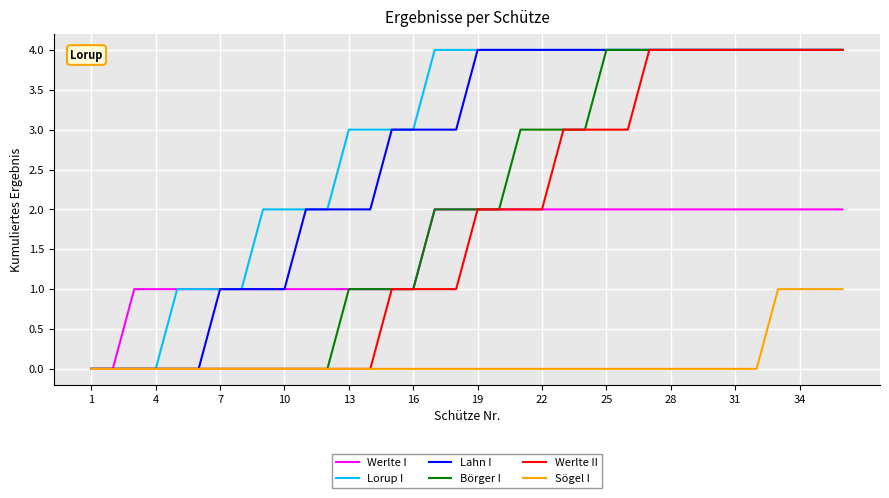

Which series has the largest total across all categories?

Lorup I